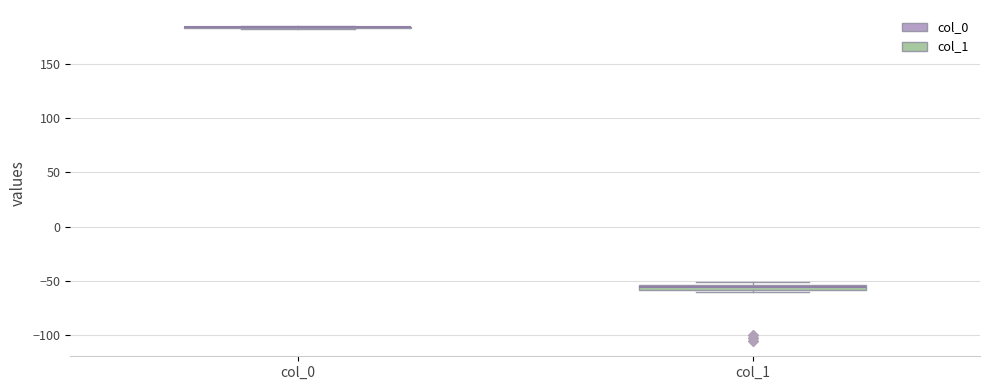

Where is the upper edge of the box for col_1 on the y-axis? The values are not printed on the chart, so give them approximately, as read against the axis.

-55